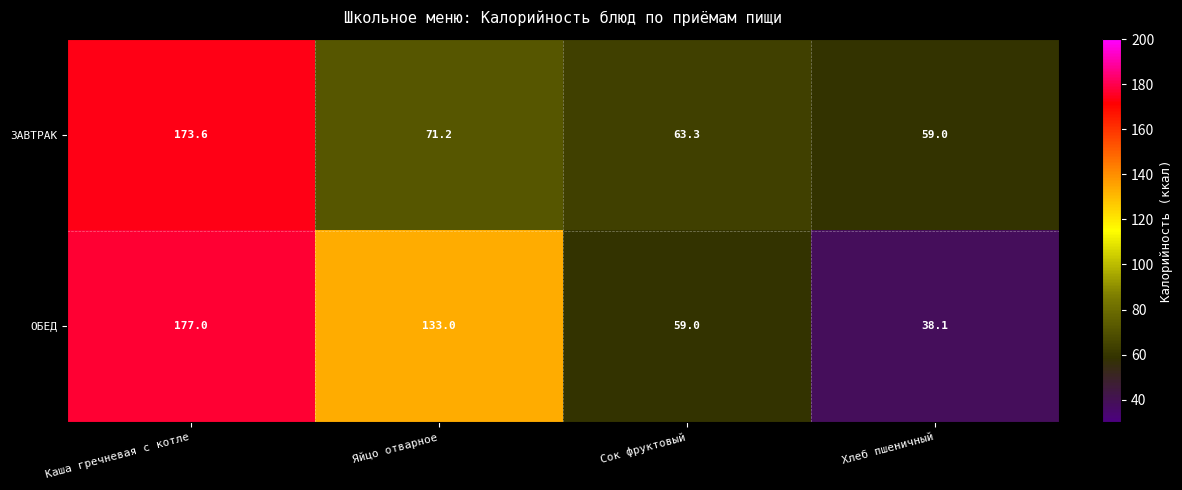

Reading right to left, list all the values displayed in this chart.

ЗАВТРАК: 59.0	63.3	71.2	173.6
ОБЕД: 38.1	59.0	133.0	177.0